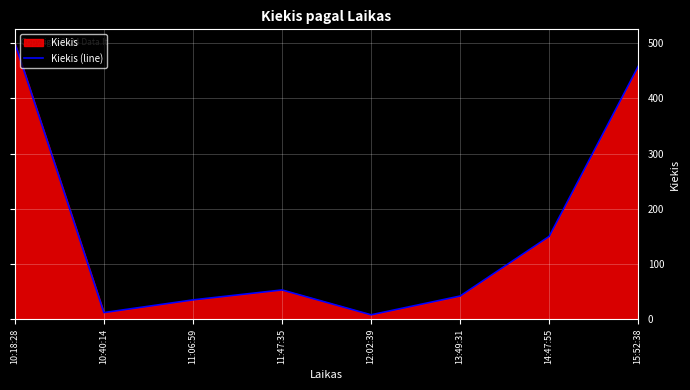

What is the label of the 5th point from the left?

12:02:39